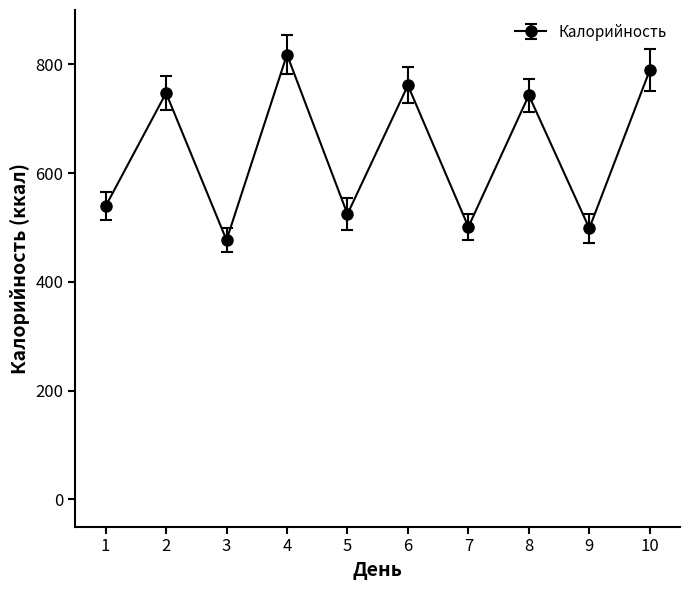

At which category does the chart reach its minimum across all series?

3